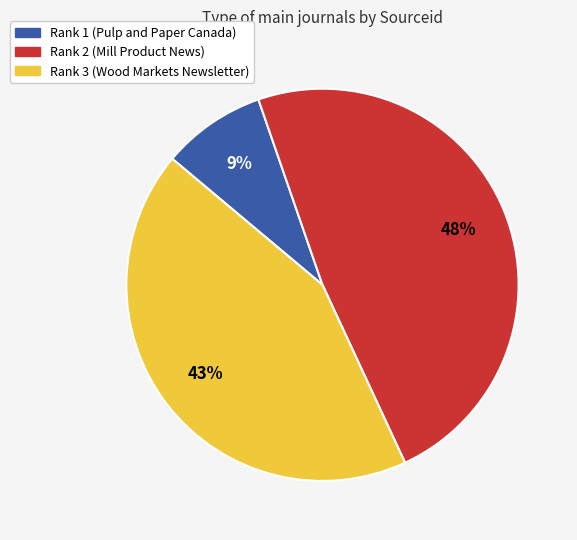

Between Rank 3 (Wood Markets Newsletter) and Rank 2 (Mill Product News), which is larger?

Rank 2 (Mill Product News)